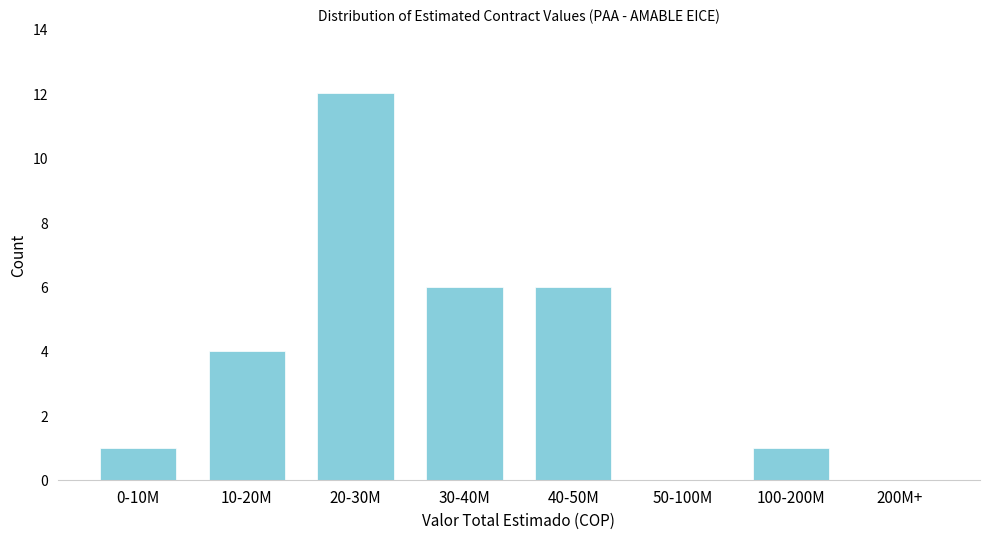

Reading left to right, list all the values displayed in this chart.

0-10M=1	10-20M=4	20-30M=12	30-40M=6	40-50M=6	50-100M=0	100-200M=1	200M+=0